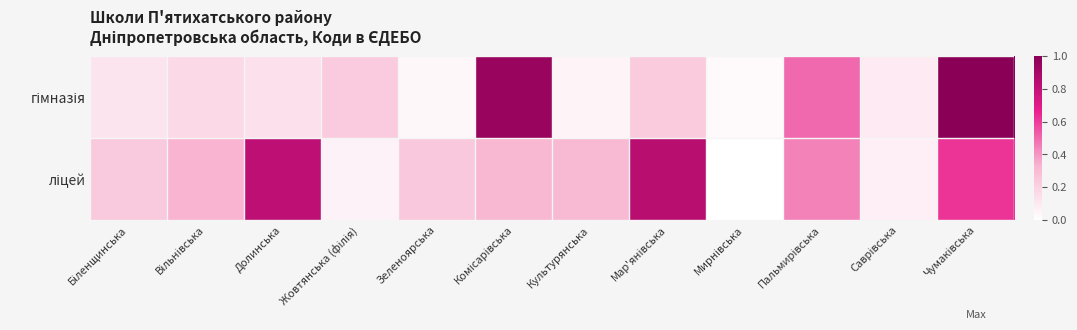

What is the total value across all series at Пальмирівська?

0.9